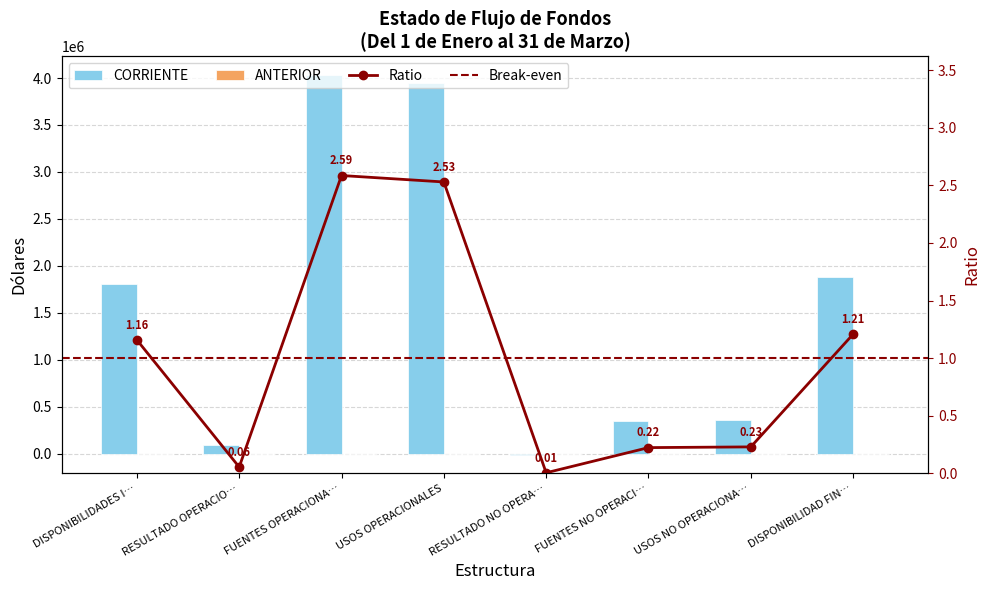

At which category is the sum across all series the highest?

FUENTES OPERACIONA…